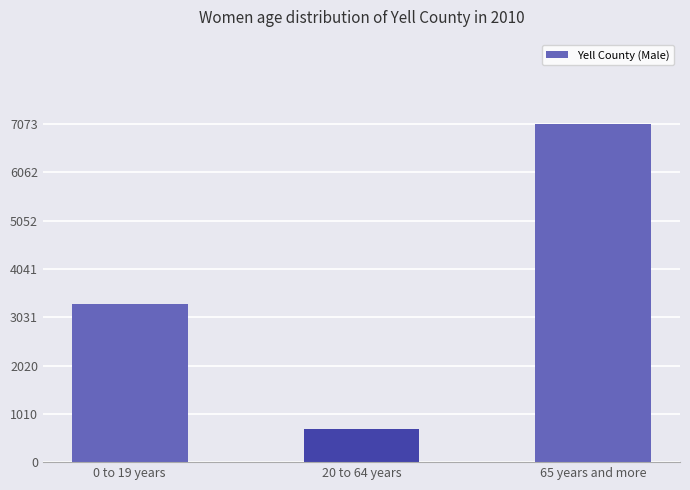

What position from the left is 65 years and more?

3